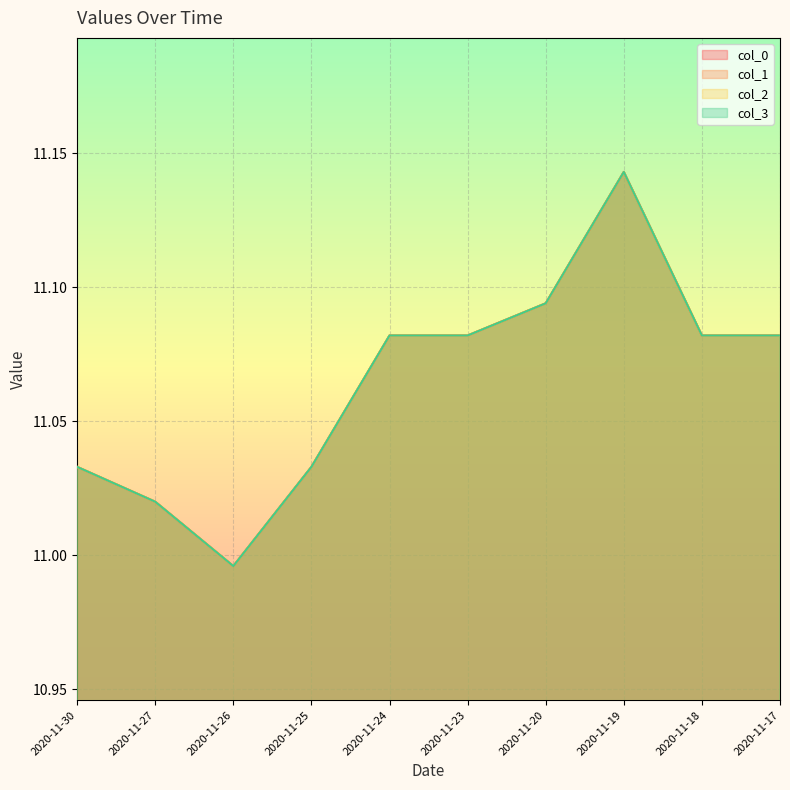

How many data points does each series have?

10